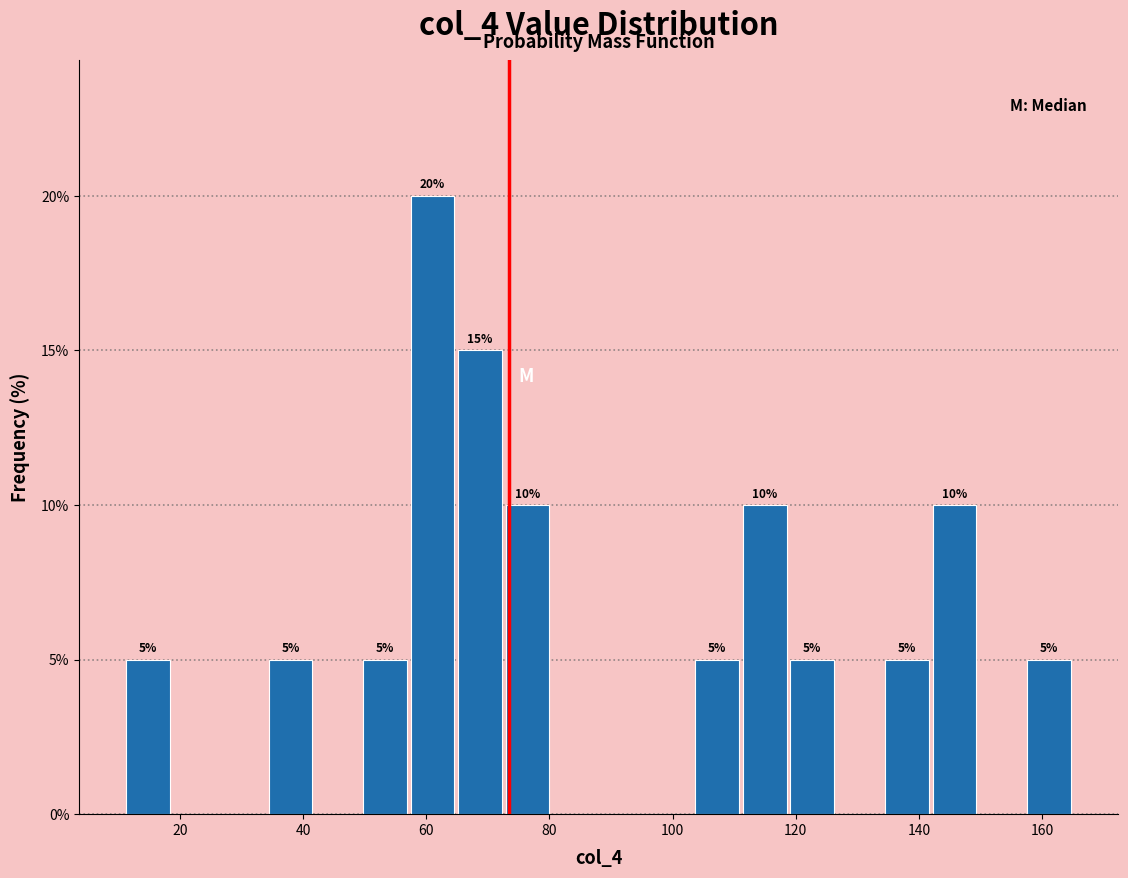

Around what value on the x-axis is the tallest bar? Give the approximate position of its centre, as read against the axis.

62